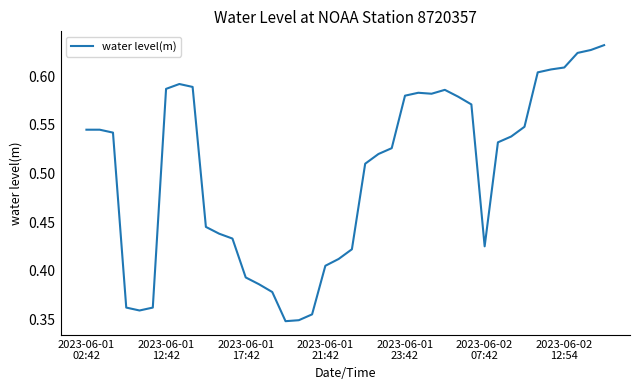

At which category does the data reach its first local peak?

7